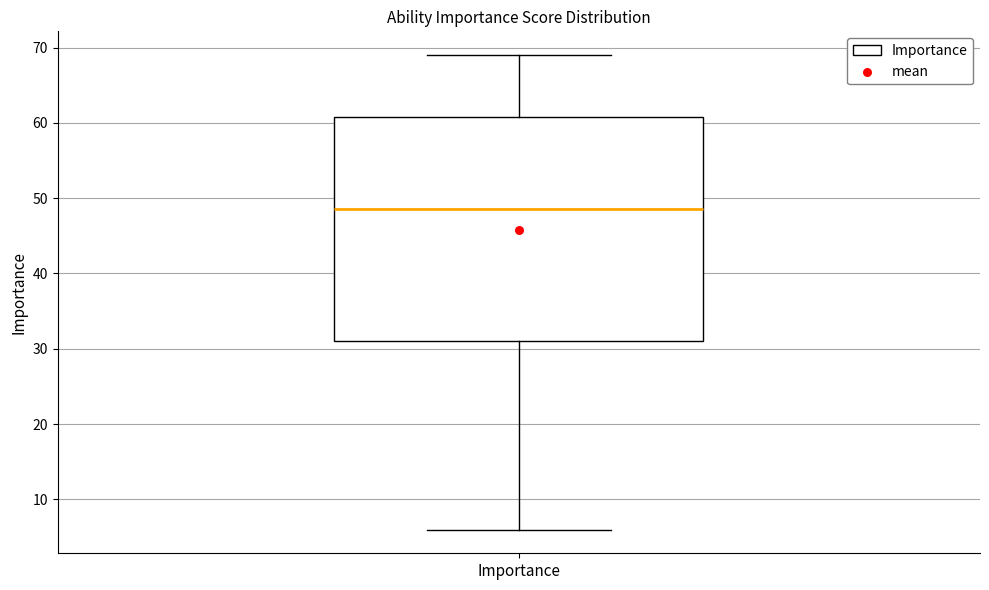

Transcribe this box plot: give where the median line is, the range the box spans, and where the two whiskers end, as read against the y-axis. The values are not printed on the chart, so give them approximately, as read against the axis.

median 49, box 31 to 61, whiskers 6 to 69